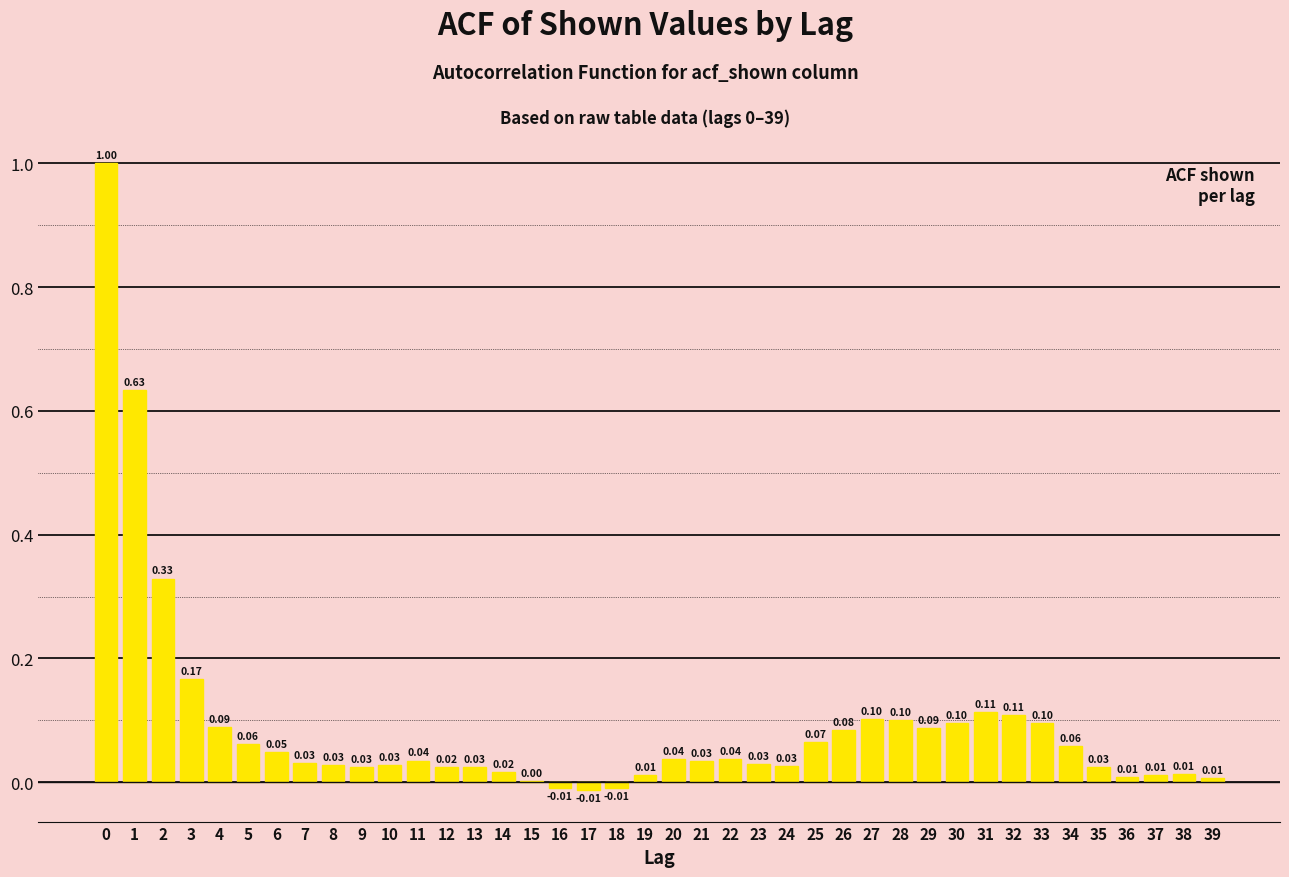

Which has a higher value, 28 or 21?

28